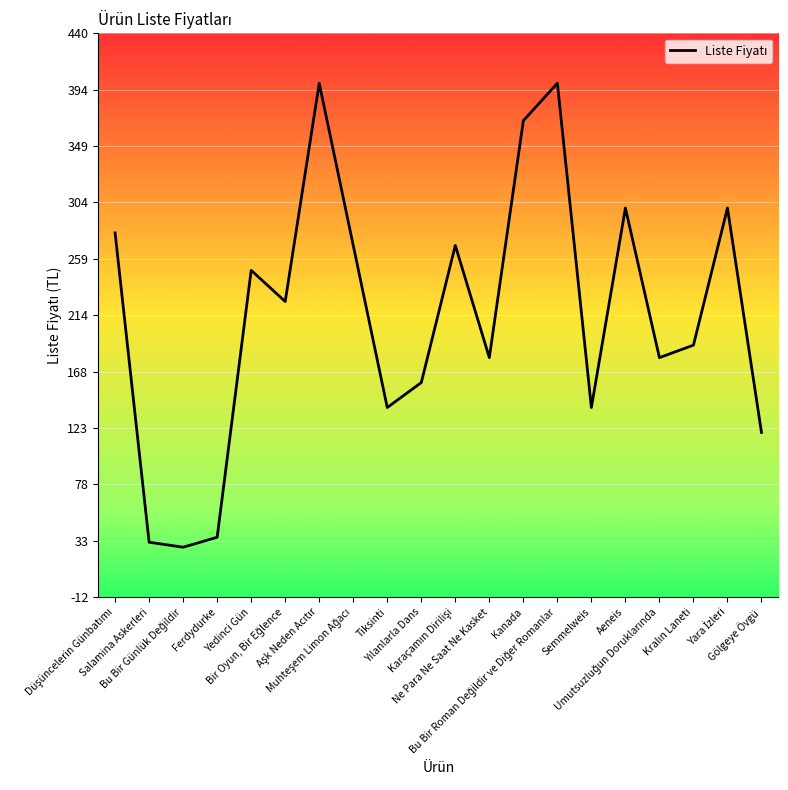

How many lines are shown in the chart?

1